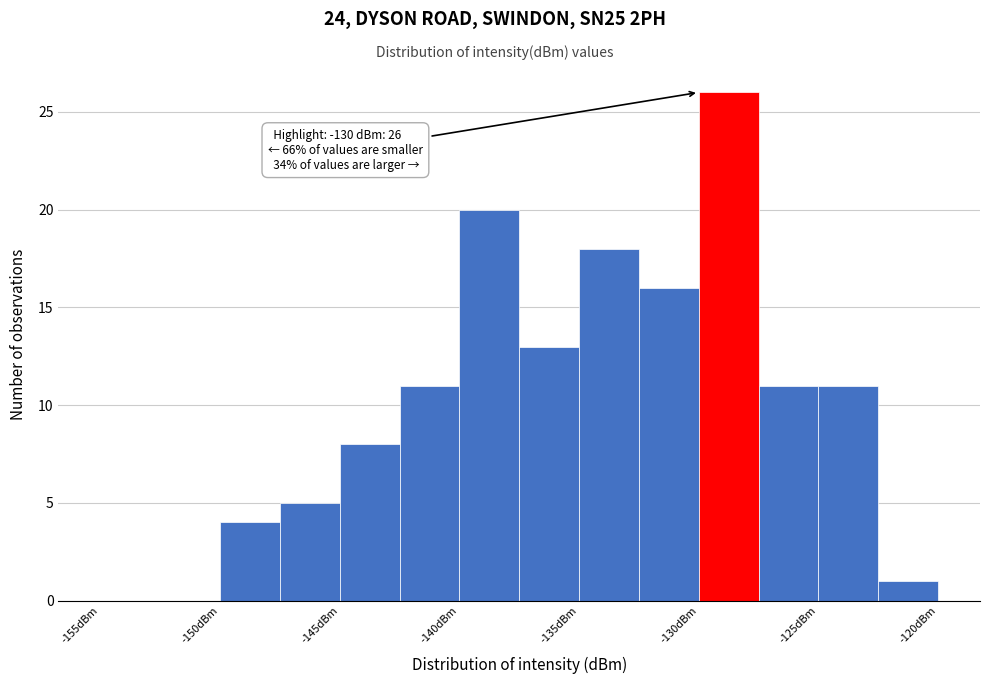

Over which range of the x-axis is the bar tallest?

-130.0 to -127.5